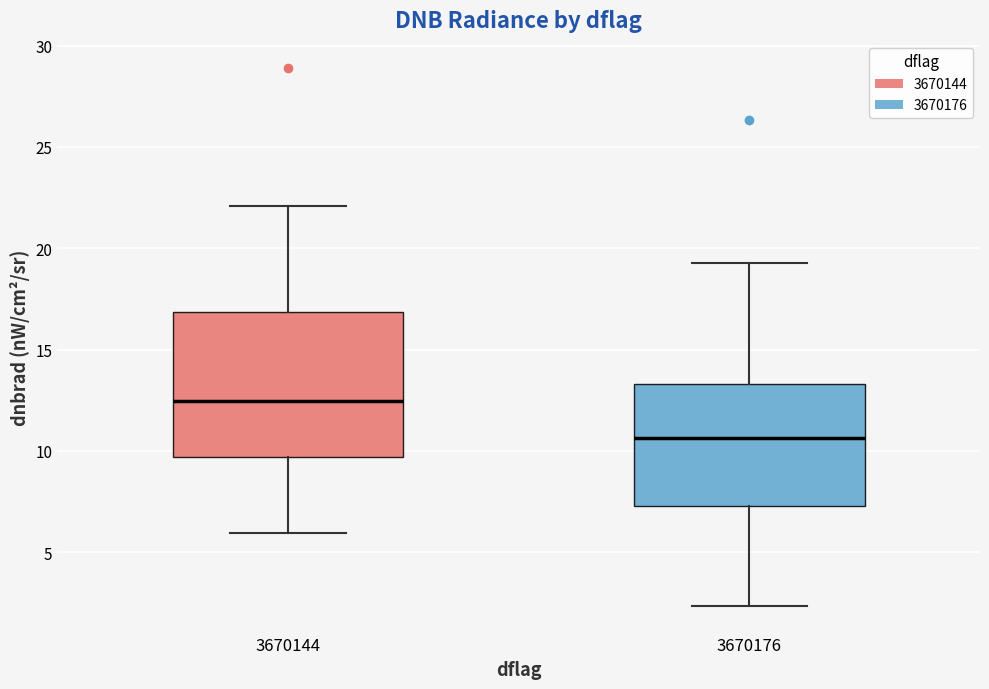

Where does the median line of the box at x = 3670176 sit on the y-axis? The values are not printed on the chart, so give them approximately, as read against the axis.

10.5